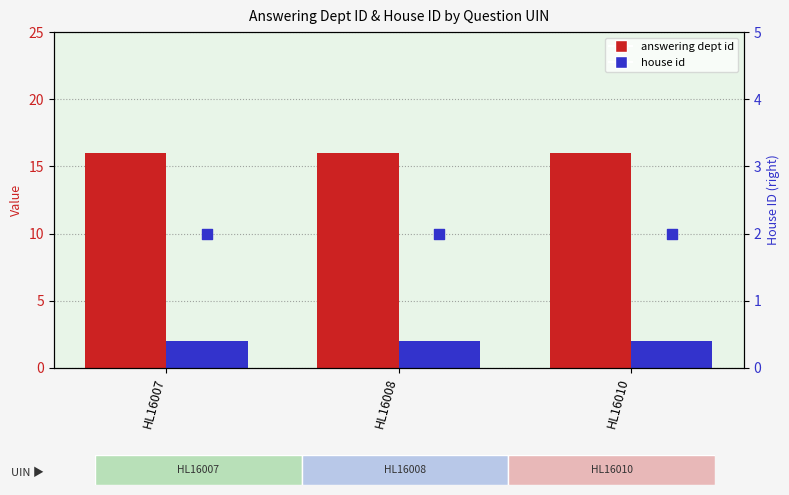

Which series reaches the minimum Y coordinate?

house id